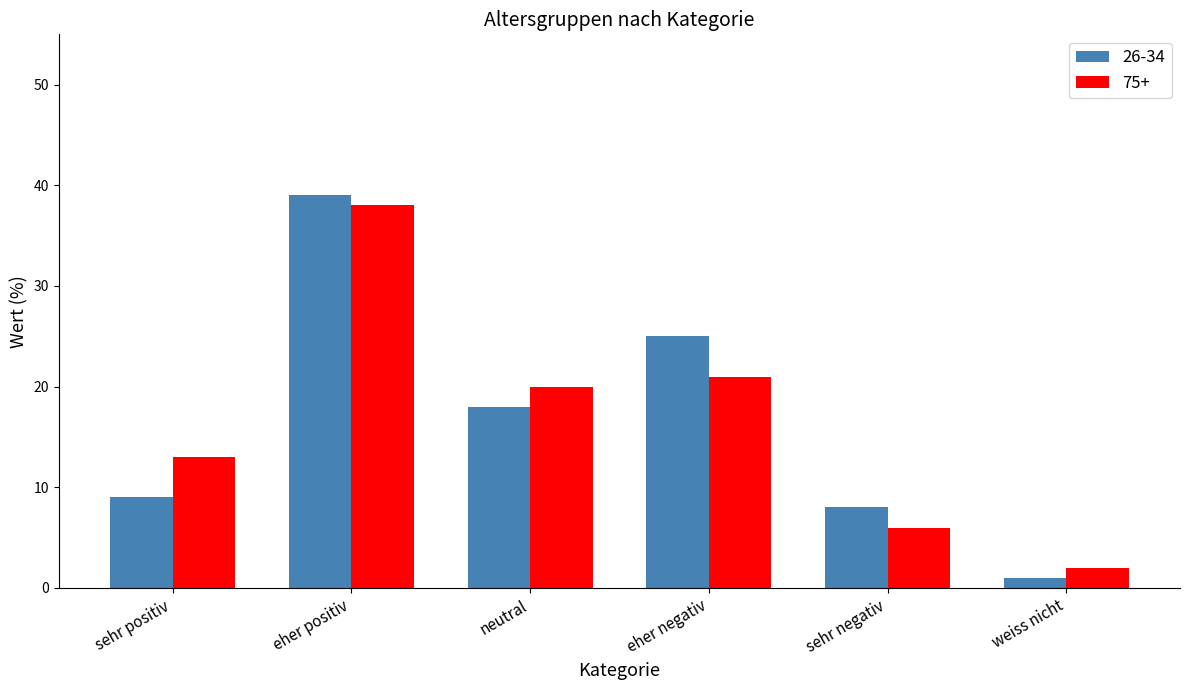

What position from the right is sehr positiv?

6